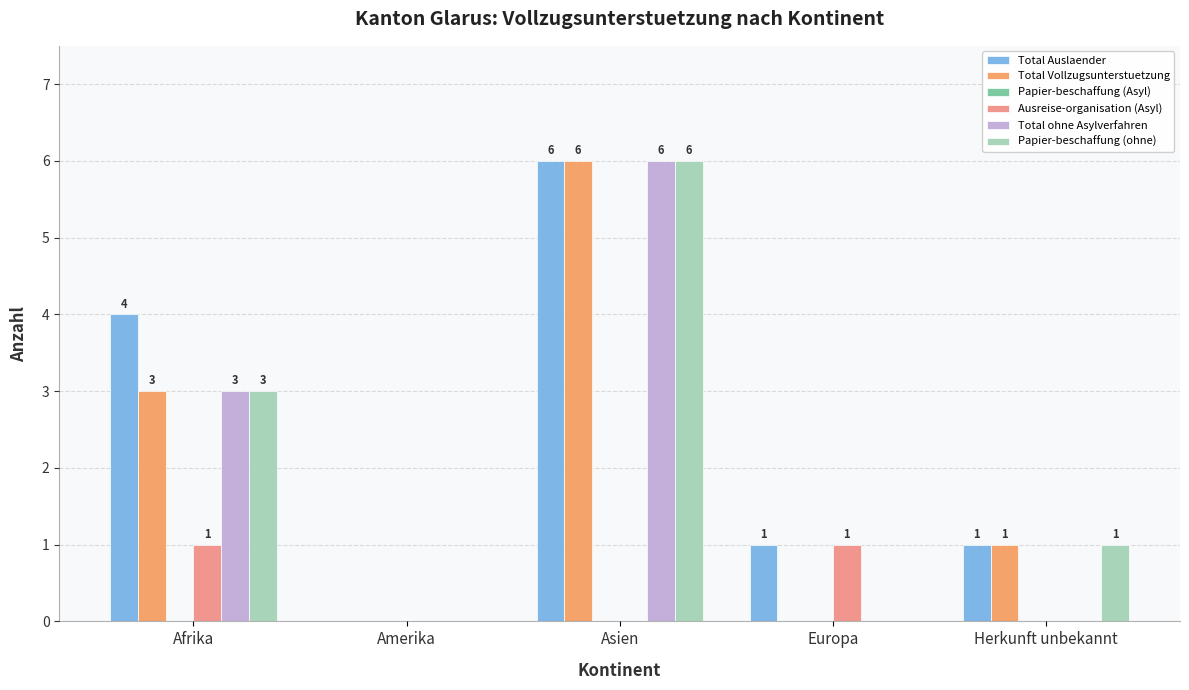

What is the maximum value for Papier-beschaffung (ohne)?

6